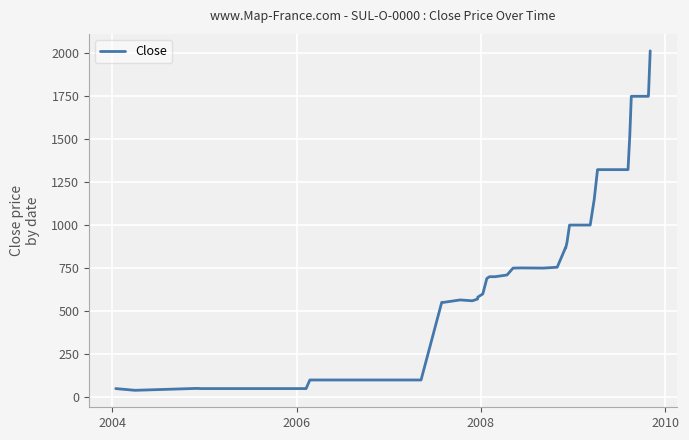

How many categories are shown in the chart?

40